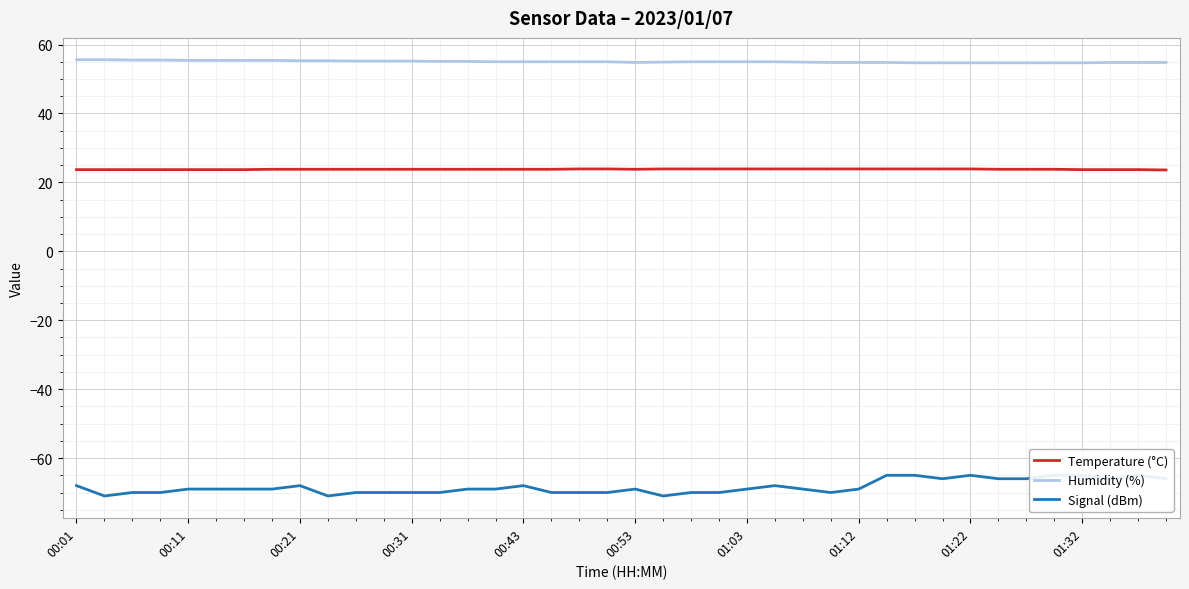

Where does the Humidity (%) series first go above 55?

00:01